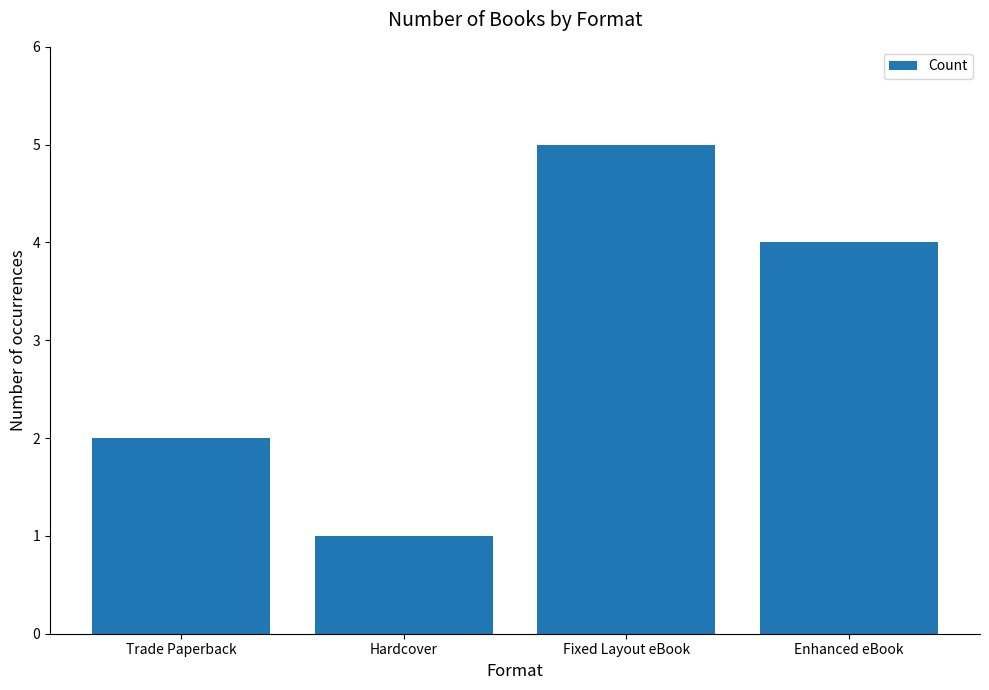

What value does the data have at Fixed Layout eBook?

5